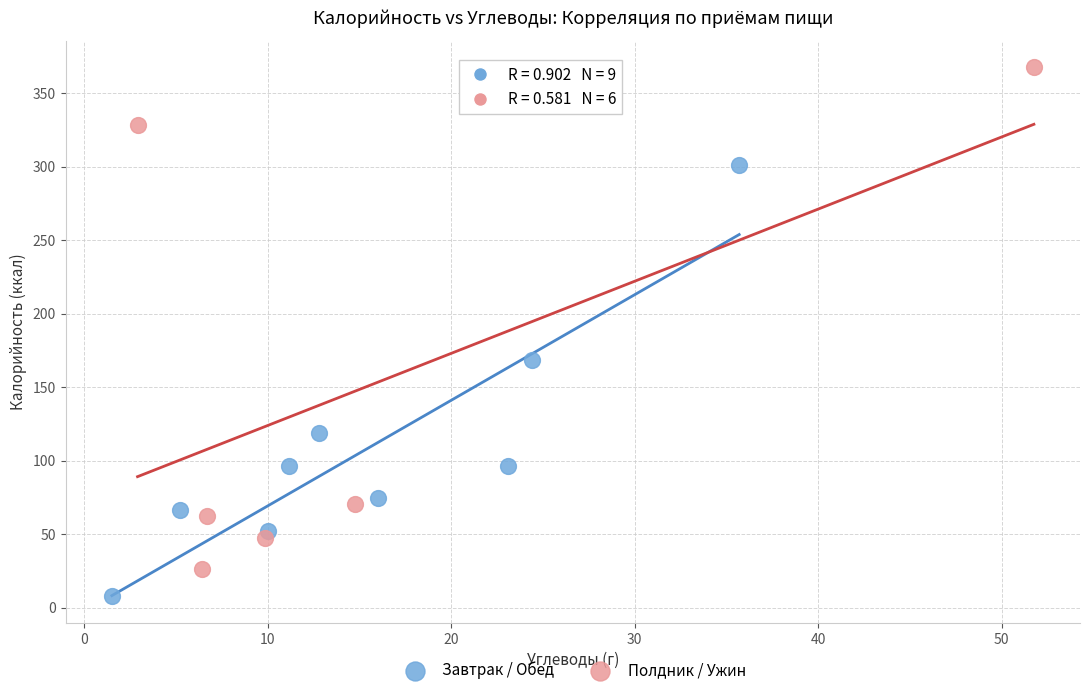

Which series has the widest spread of Y values?

Полдник / Ужин